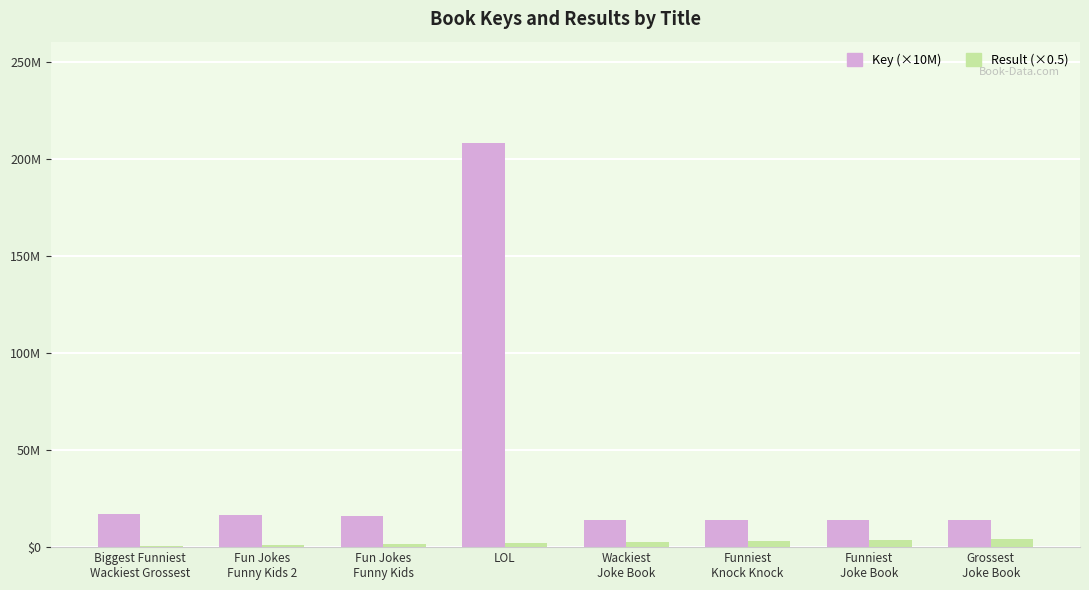

What is the maximum value for Result (×0.5)?

4.0